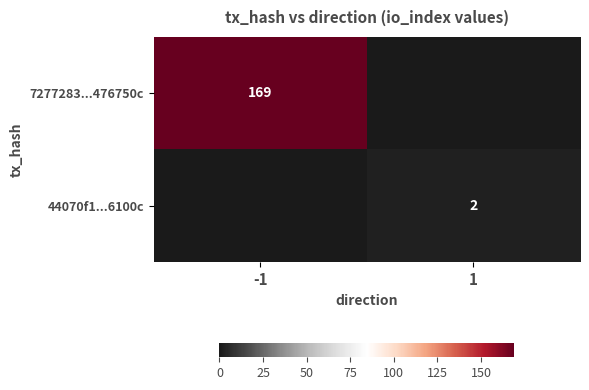

The value of 44070f1...6100c at 1 is 2. True or false?

True